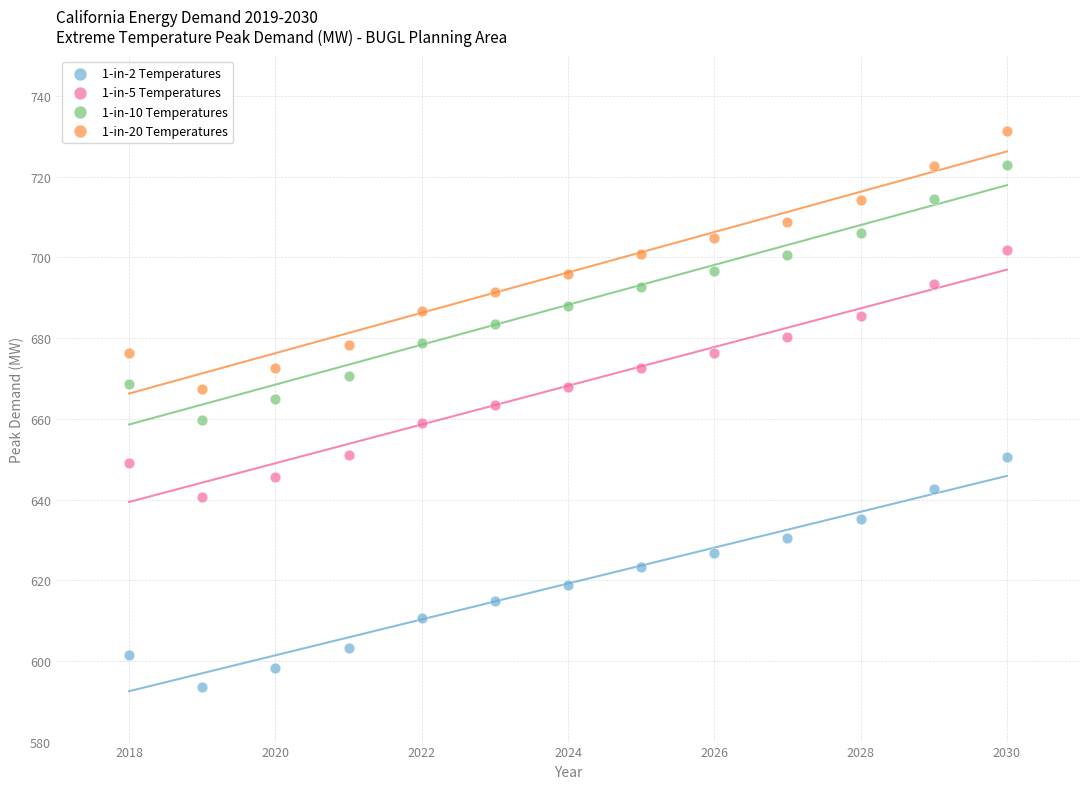

Which series reaches the maximum Y coordinate?

1-in-20 Temperatures